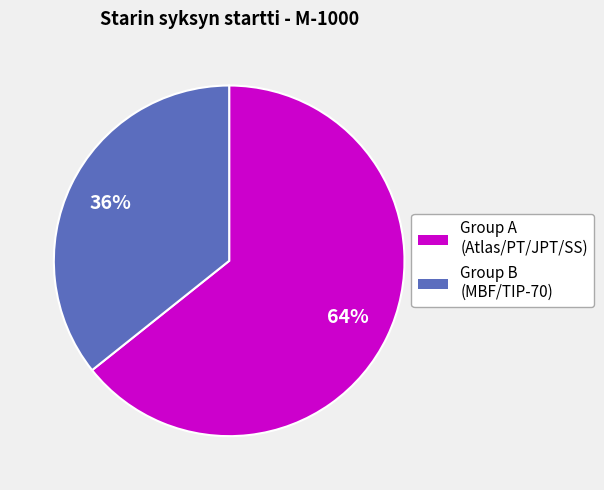

Is there any slice that represents more than half of the pie?

Yes